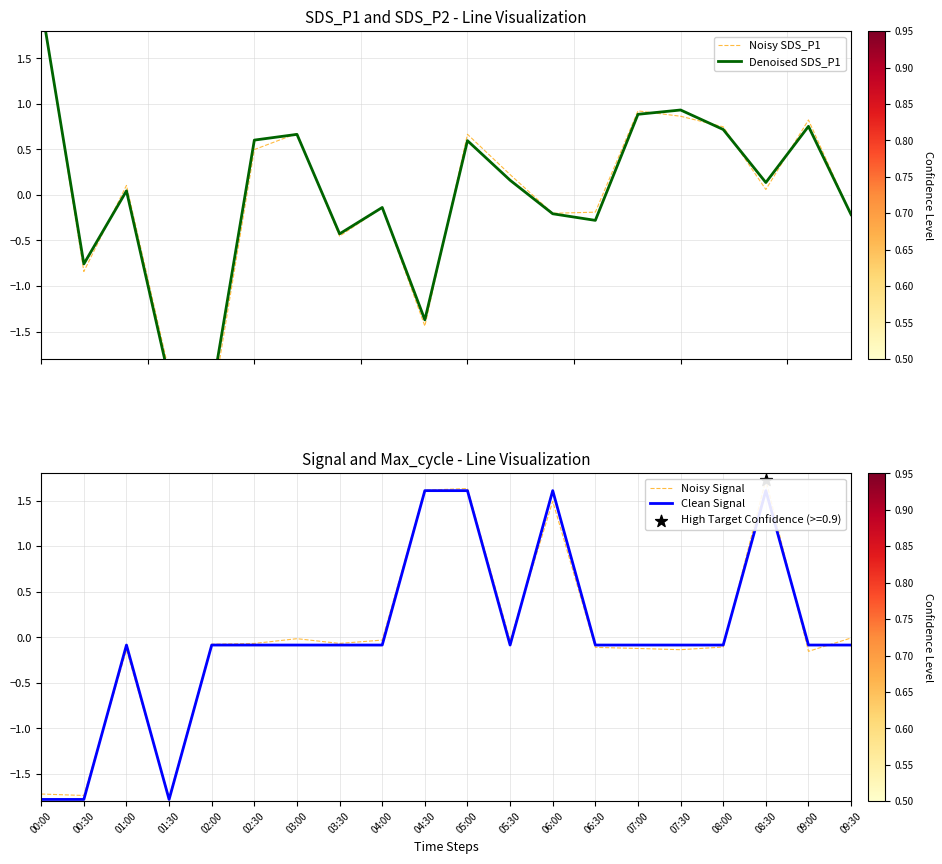

Which series reaches the maximum Y coordinate?

Noisy SDS_P1